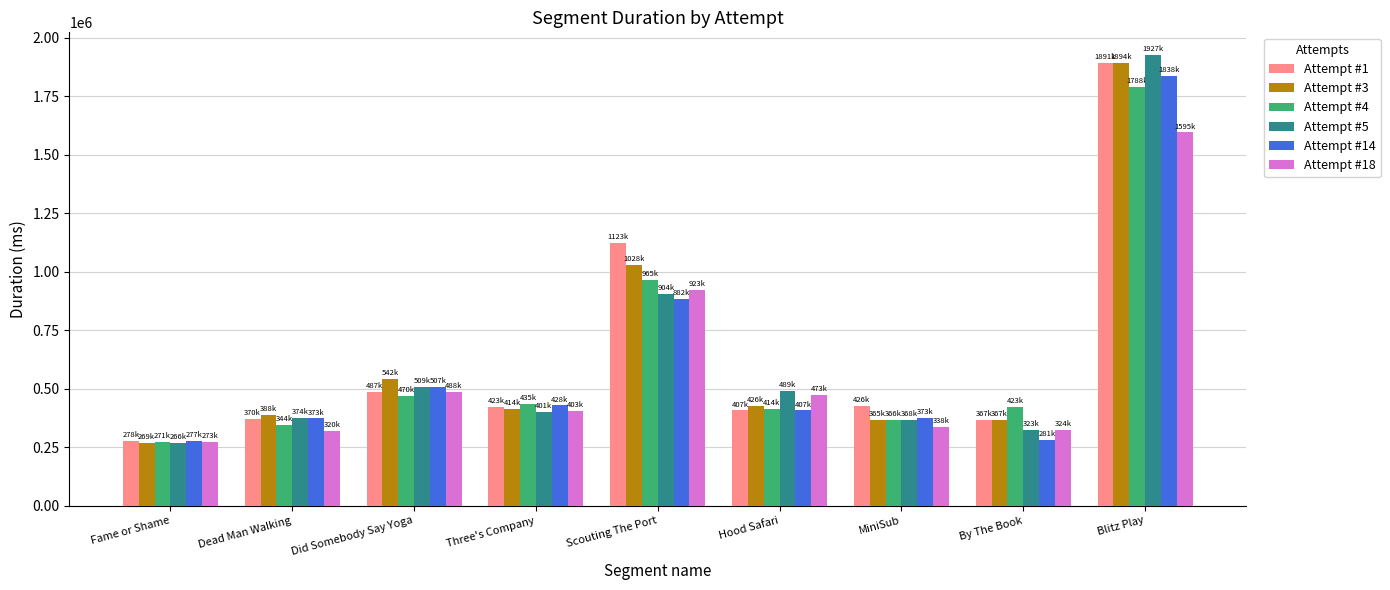

What is the difference between the highest and lowest values at Scouting The Port?

240908